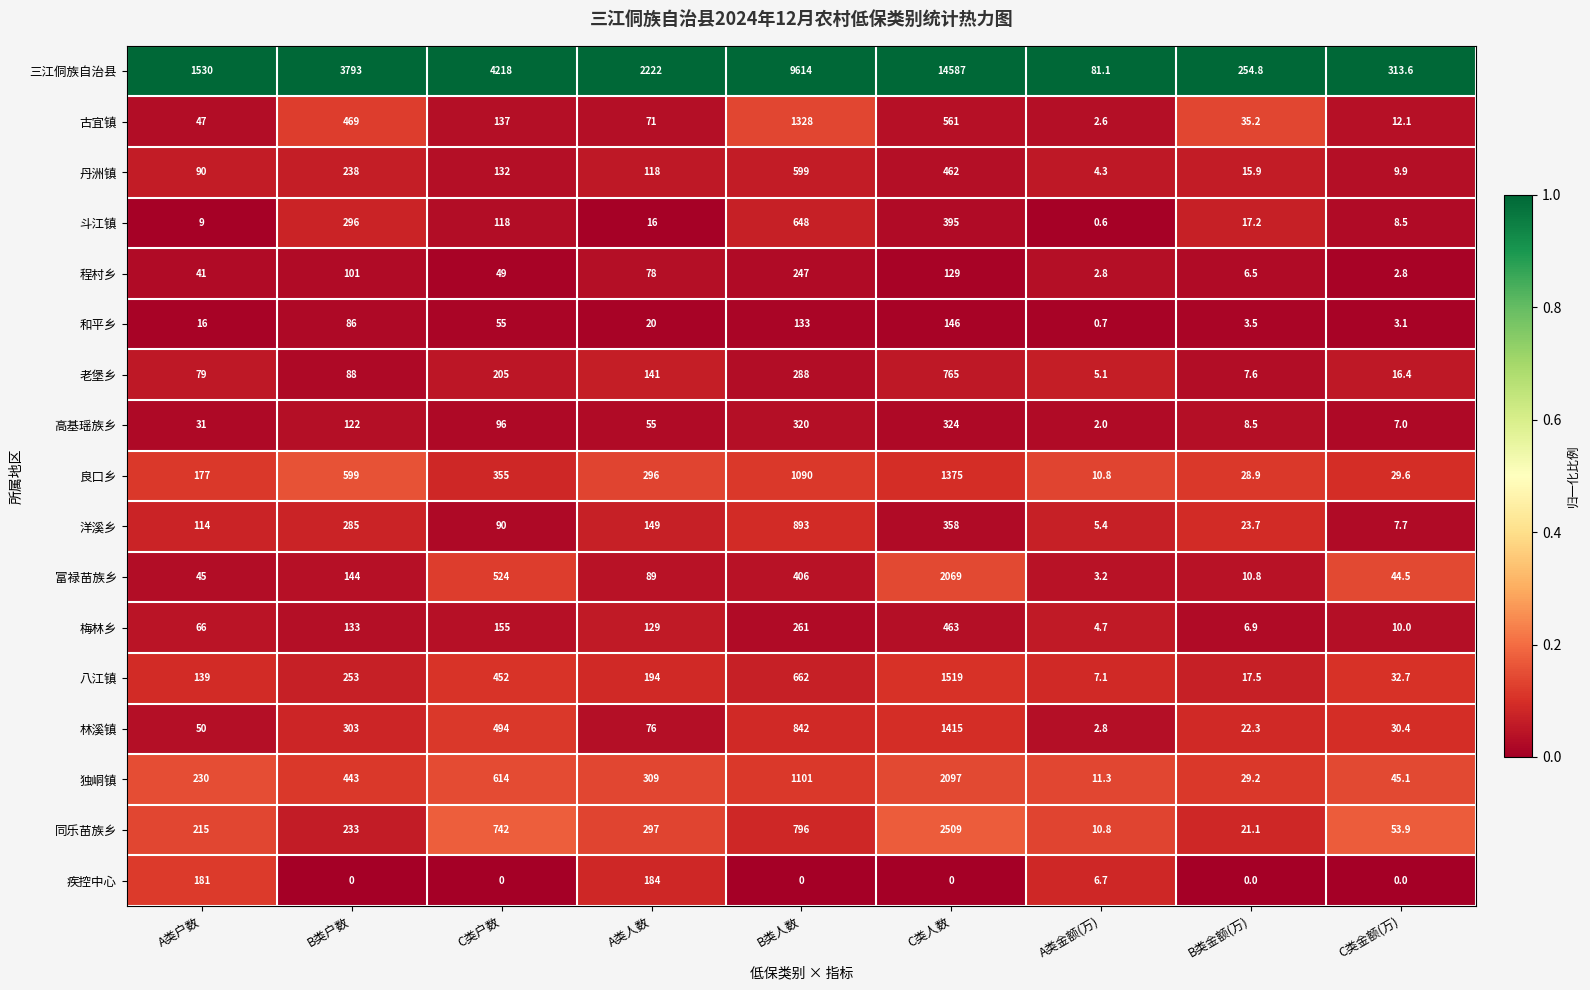

At which label is 梅林乡 closest to 233?

B类人数